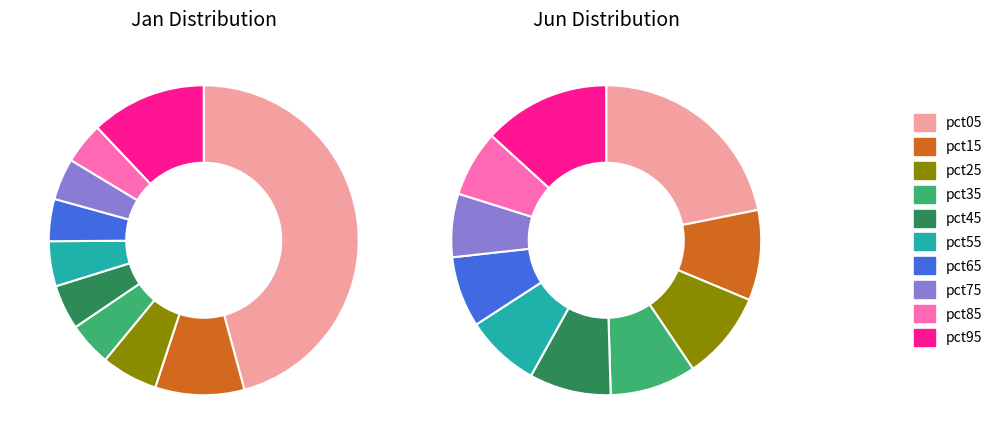

Is it true that 9 is 17% of the pie?

False